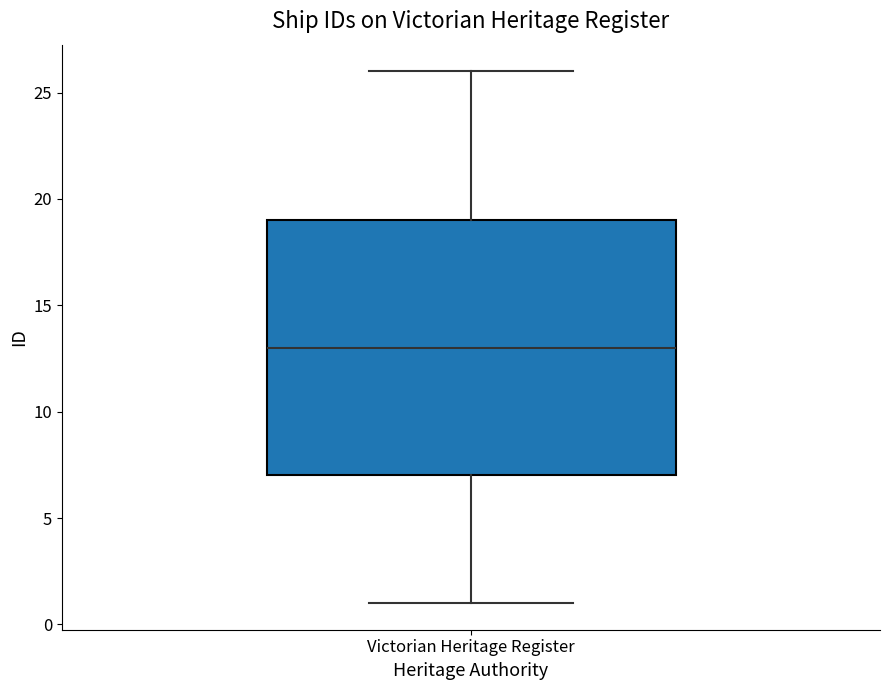

Where is the lower edge of the box for Victorian Heritage Register on the y-axis? The values are not printed on the chart, so give them approximately, as read against the axis.

7